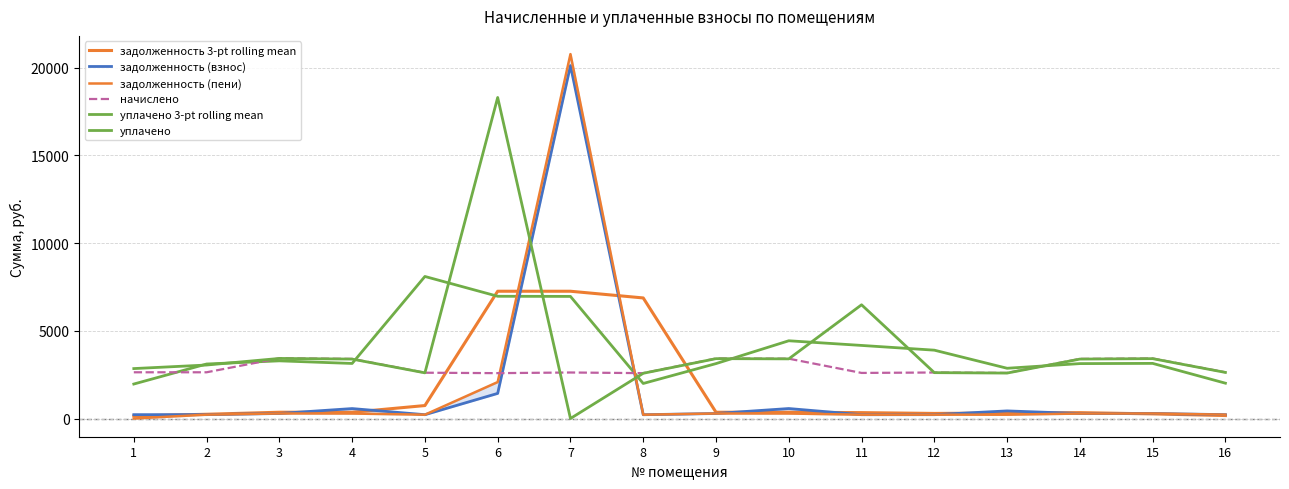

Which series has the largest total across all categories?

уплачено